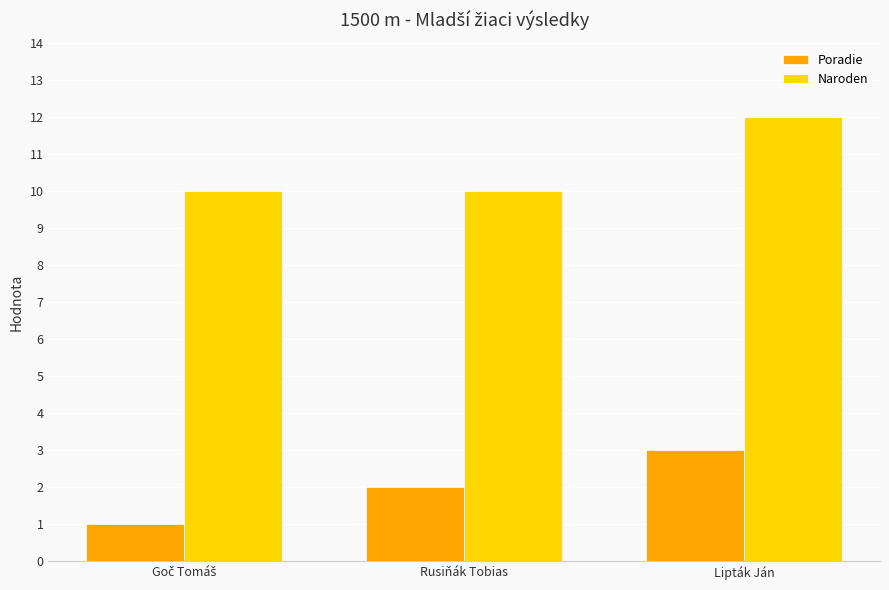

How many bars are there in each group?

2